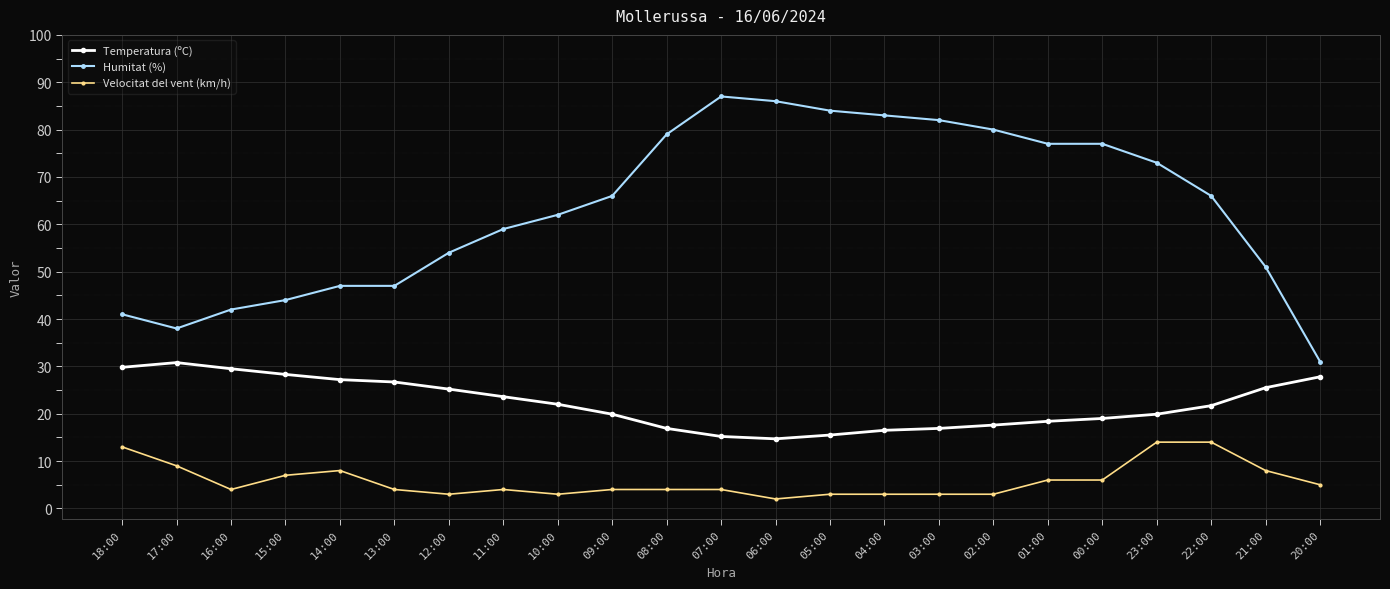

Which series has the largest range (max minus min)?

Humitat (%)